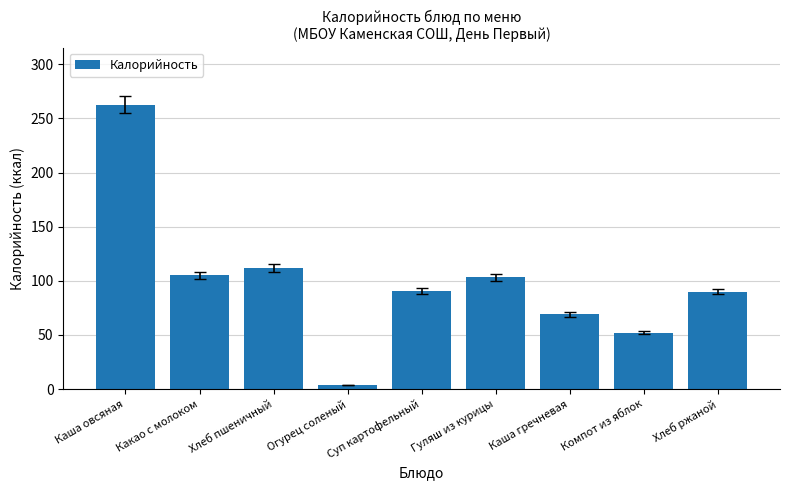

What is the label of the 7th bar from the right?

Хлеб пшеничный